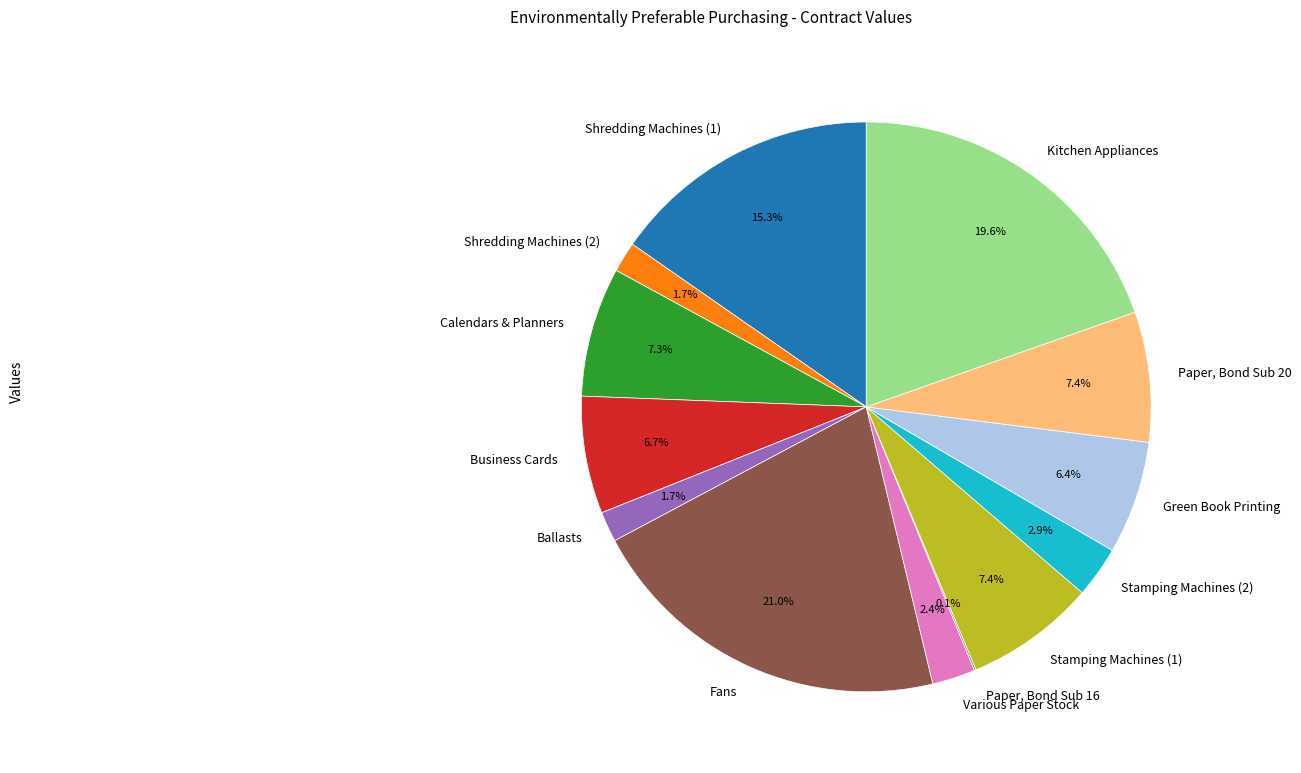

To the nearest percent, what is the average slice percentage?

8%